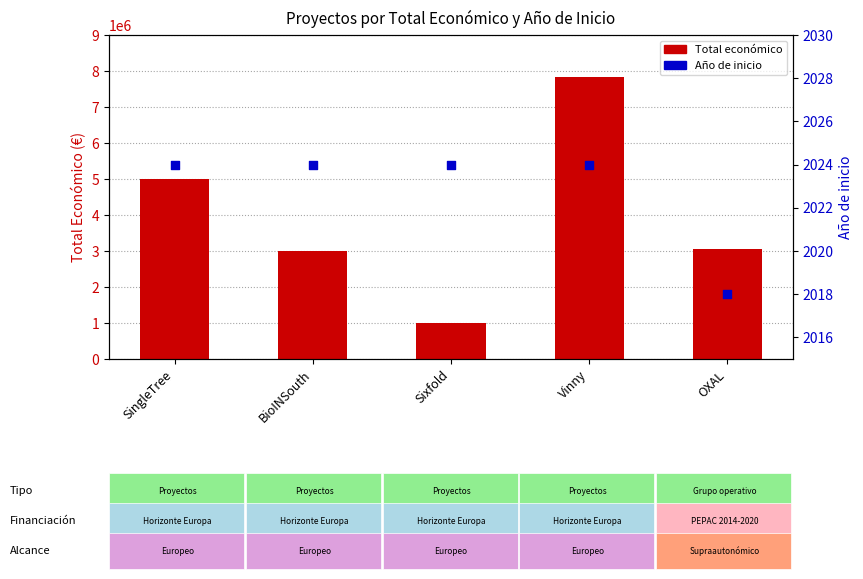

Which series has the largest total across all categories?

Total económico